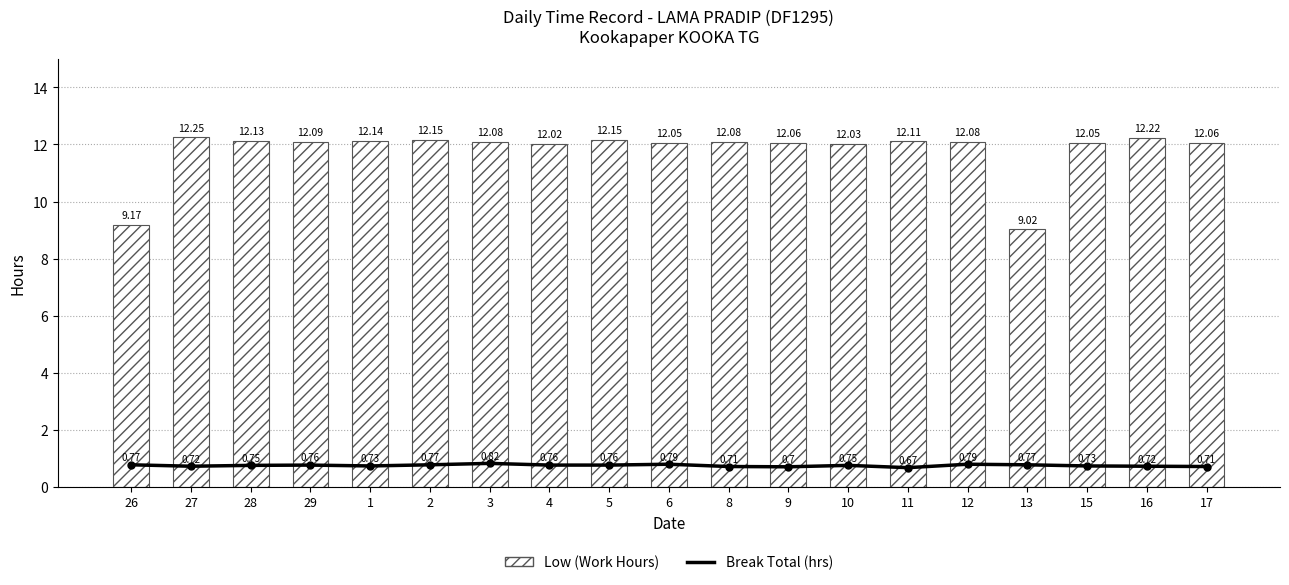

Reading left to right, list all the values displayed in this chart.

Break Total (hrs): 26=0.8	27=0.7	28=0.8	29=0.8	1=0.7	2=0.8	3=0.8	4=0.8	5=0.8	6=0.8	8=0.7	9=0.7	10=0.8	11=0.7	12=0.8	13=0.8	15=0.7	16=0.7	17=0.7
Low (Work Hours): 26=9.2	27=12.2	28=12.1	29=12.1	1=12.1	2=12.2	3=12.1	4=12.0	5=12.2	6=12.1	8=12.1	9=12.1	10=12.0	11=12.1	12=12.1	13=9.0	15=12.1	16=12.2	17=12.1